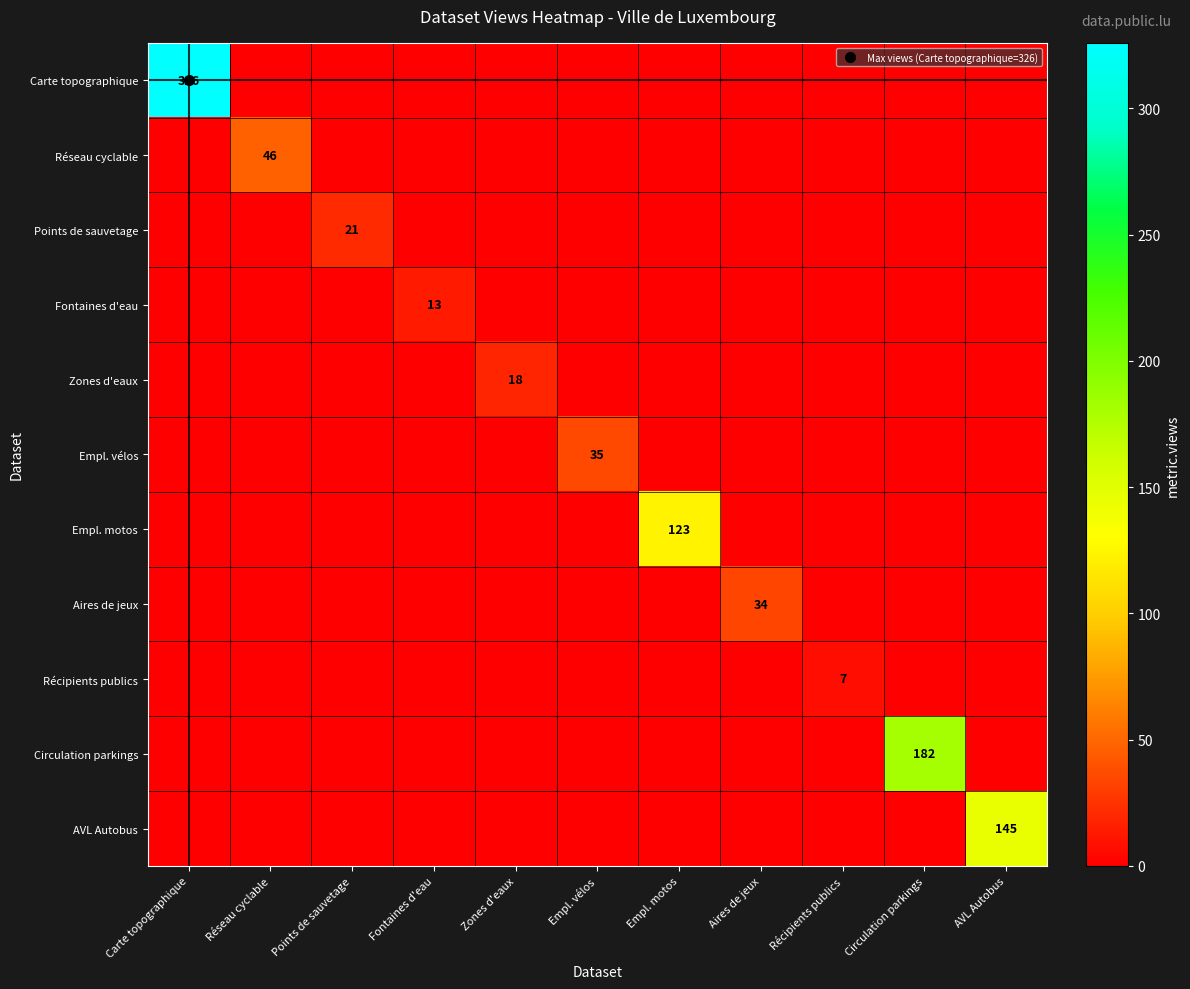

True or false: Aires de jeux has a value of 0 at Réseau cyclable.

True